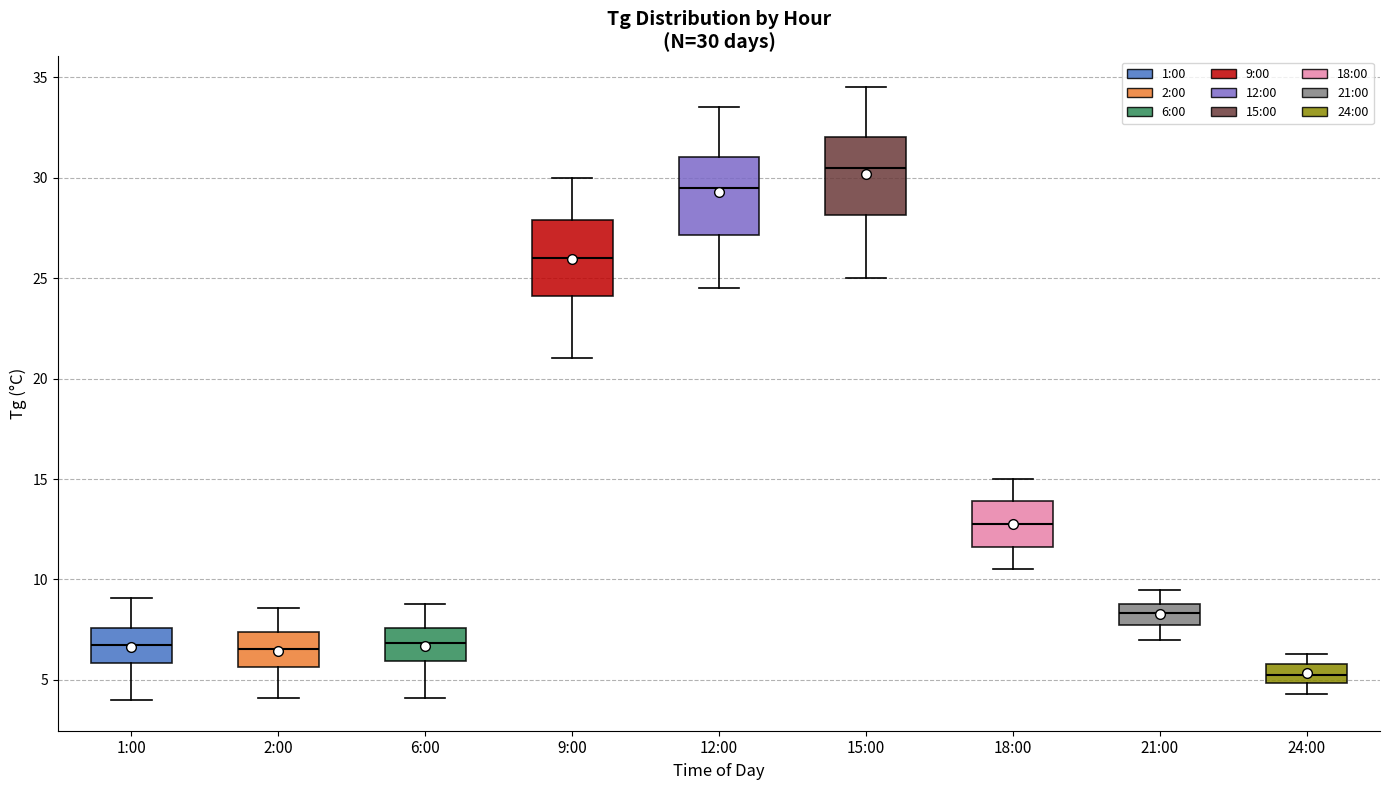

Which box's median line is the highest?

15:00